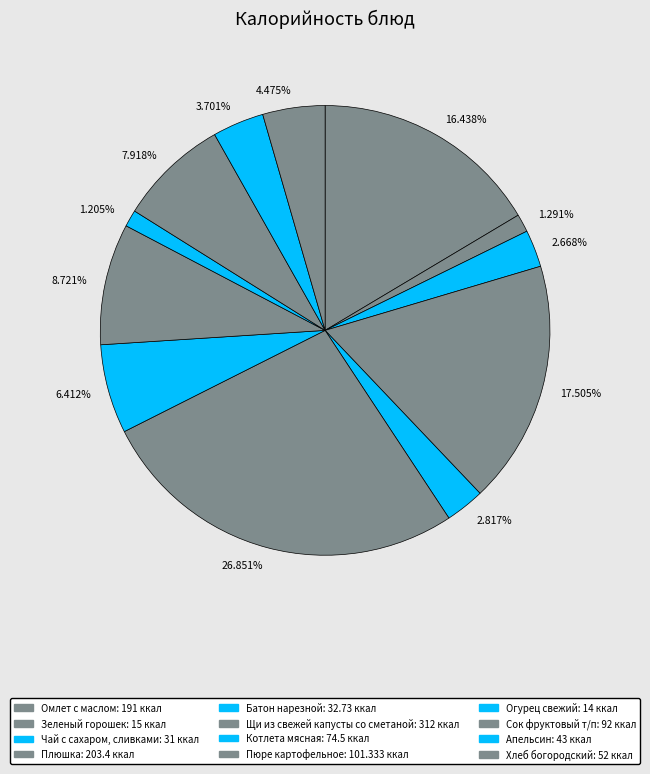

Does 16.438% account for over 50% of the chart?

No